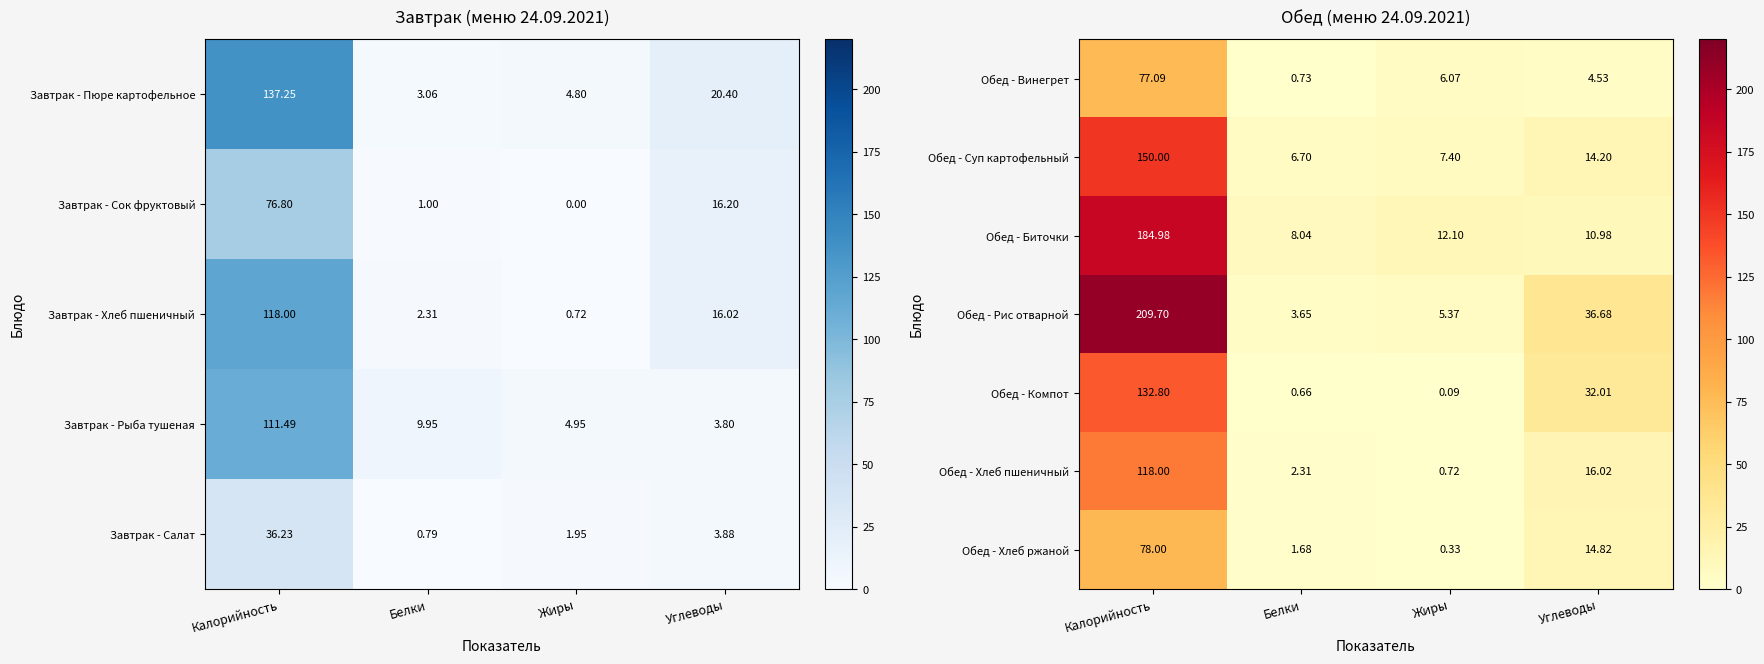

At which label does Обед - Рис отварной first exceed 36?

Калорийность